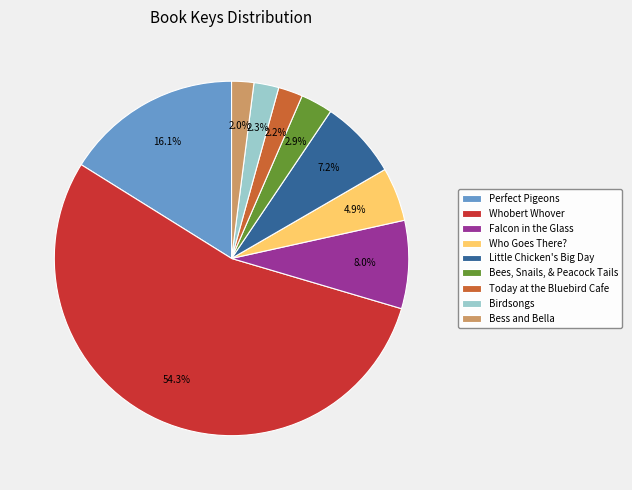

Rank the categories by value from highest to lowest.

Whobert Whover, Perfect Pigeons, Falcon in the Glass, Little Chicken's Big Day, Who Goes There?, Bees, Snails, & Peacock Tails, Birdsongs, Today at the Bluebird Cafe, Bess and Bella